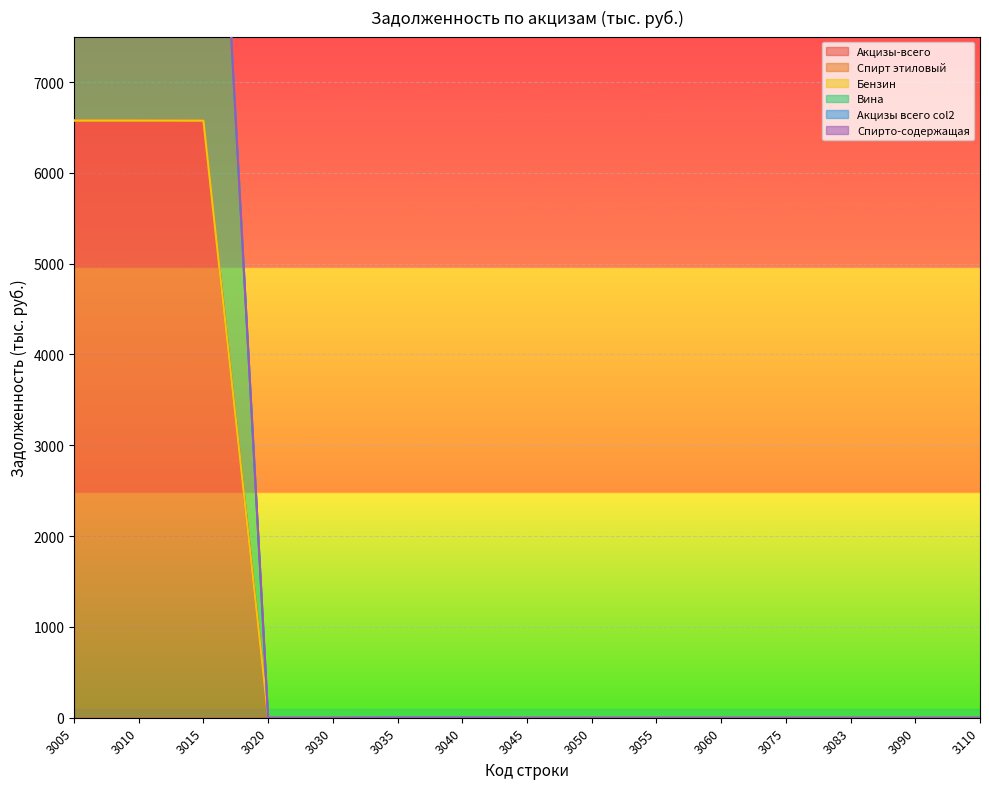

Which series has the widest spread of values?

Акцизы-всего